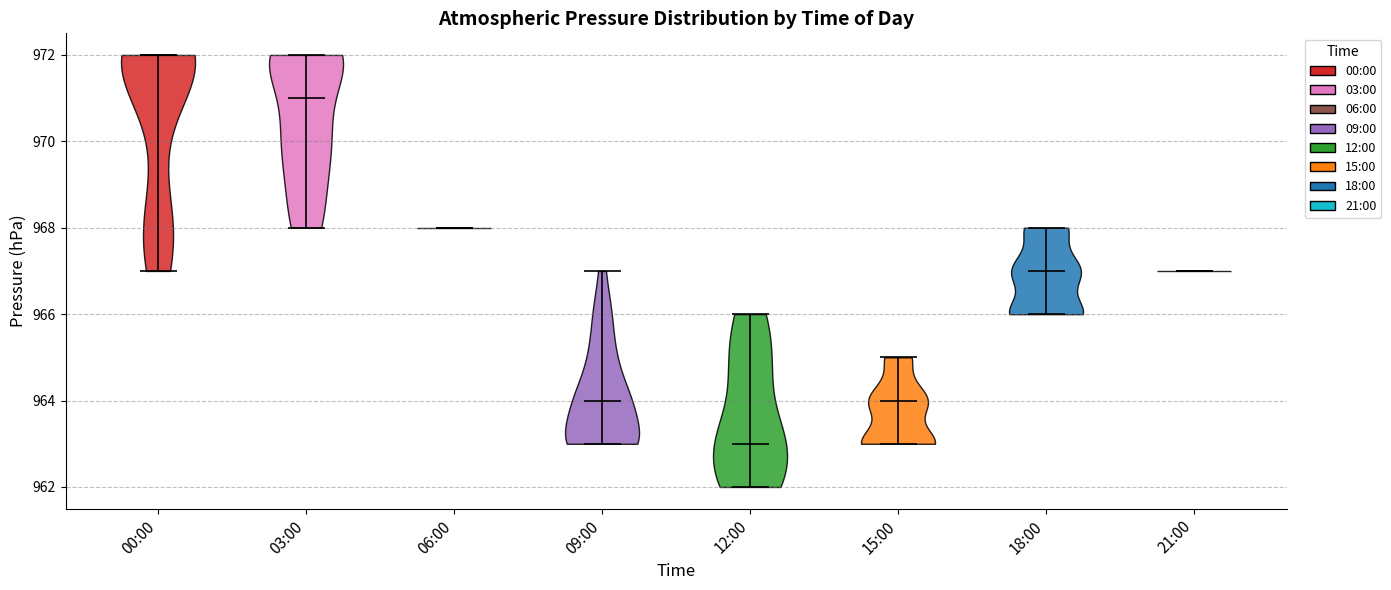

Reading left to right, read every violin against the y-axis: where its median line is, and the lowest and highest points it reaches. The values are not printed on the chart, so give them approximately, as read against the axis.

00:00: median line 972, lowest point 967, highest point 972
03:00: median line 971, lowest point 968, highest point 972
06:00: median line 968, lowest point 968, highest point 968
09:00: median line 964, lowest point 963, highest point 967
12:00: median line 963, lowest point 962, highest point 966
15:00: median line 964, lowest point 963, highest point 965
18:00: median line 967, lowest point 966, highest point 968
21:00: median line 967, lowest point 967, highest point 967